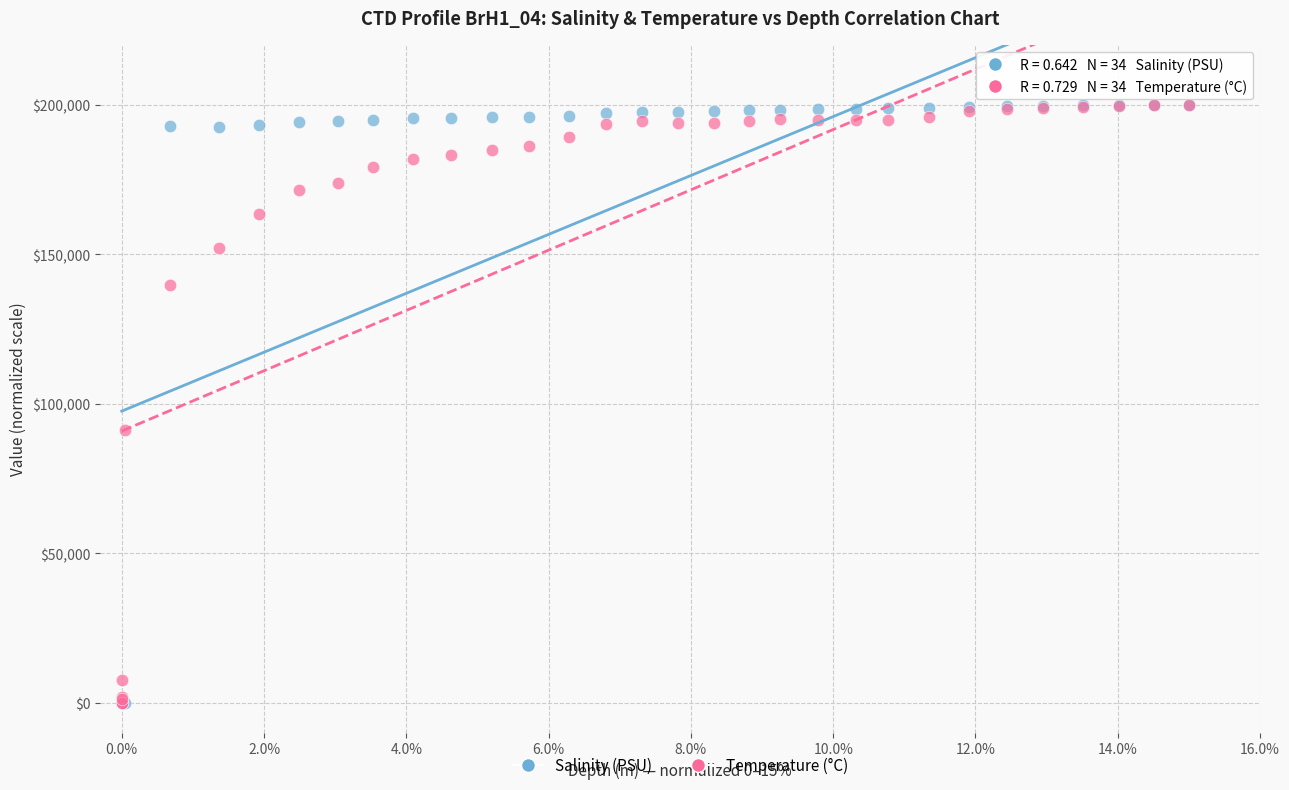

In the Temperature (°C) series, what Y value is closest to 100000?

91337.4